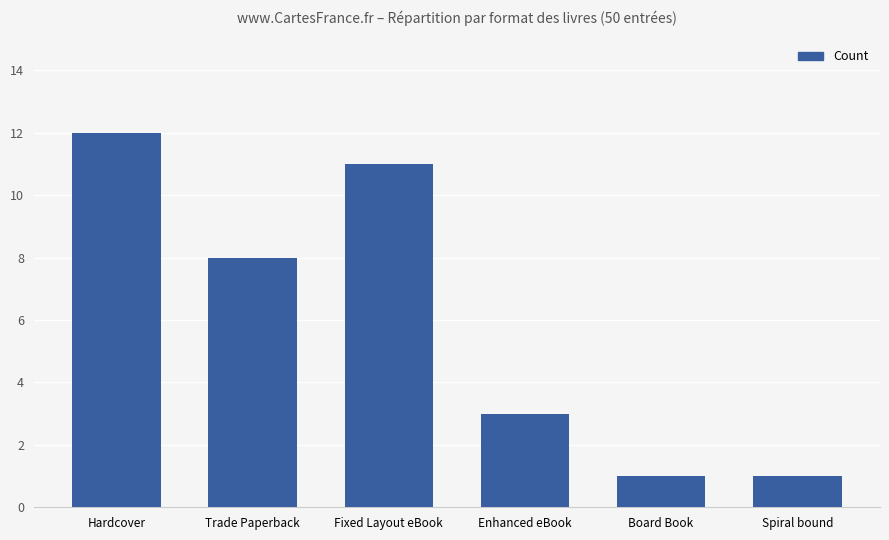

What is the sum of the values at Hardcover and Board Book?

13